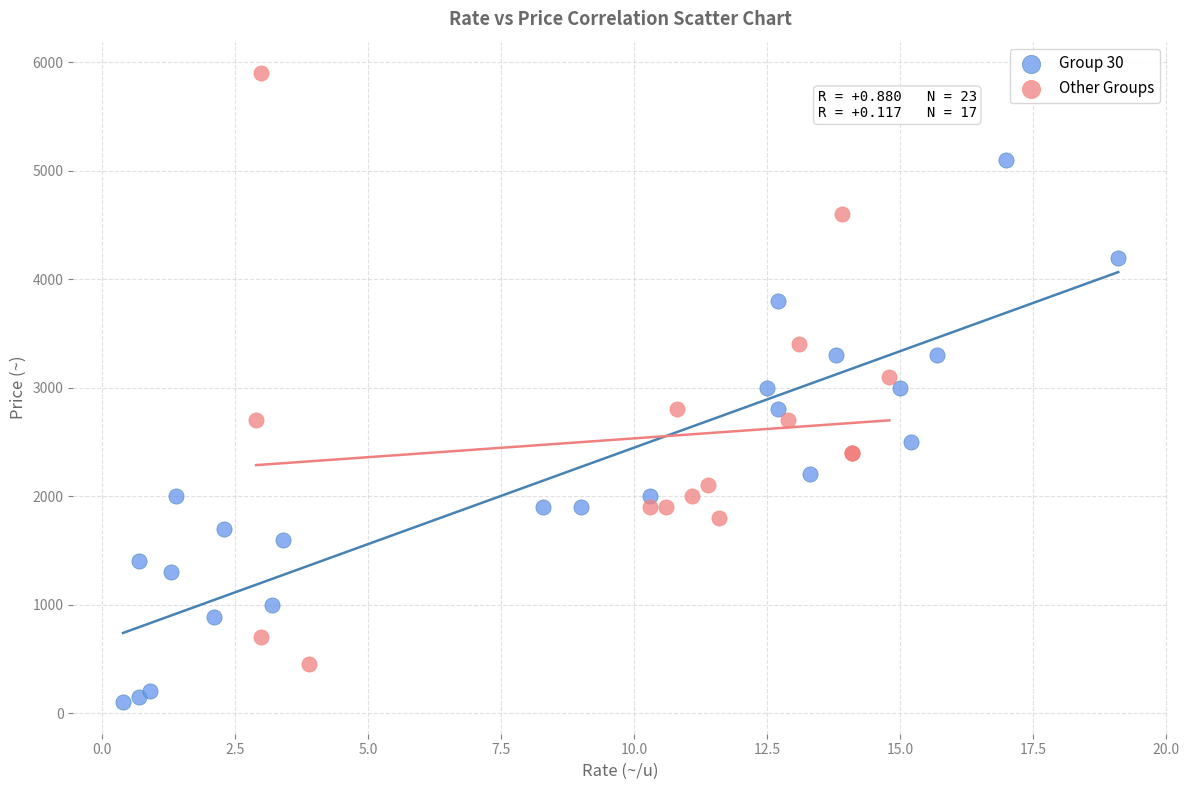

Which series contains the lowest Y value?

Group 30